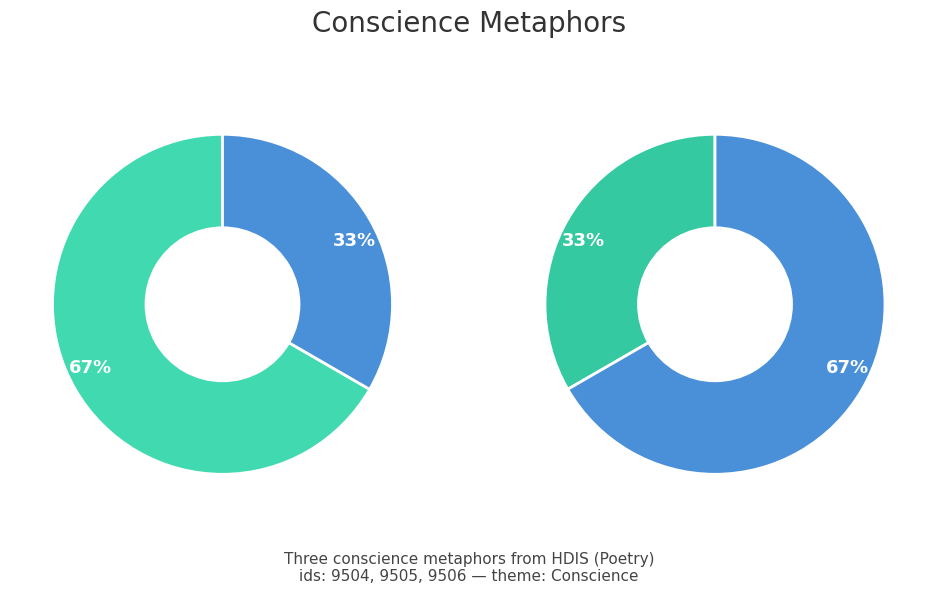

Is Conscience (Cordial Electuary) the majority of the pie?

No